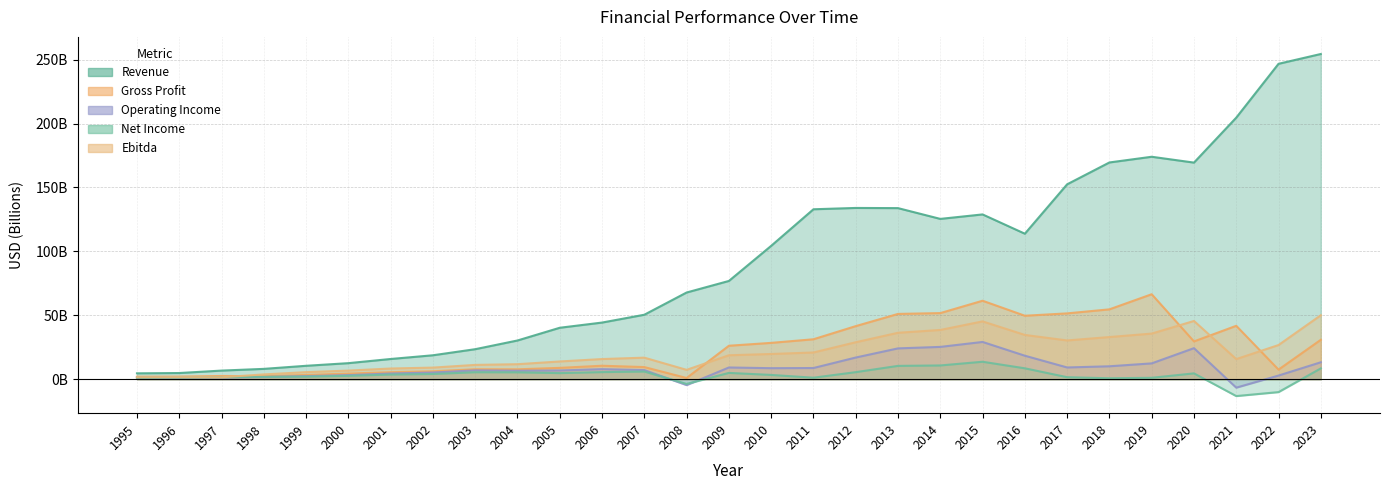

Rank the series at 1996 from highest to lowest value.

Revenue, Gross Profit, Ebitda, Operating Income, Net Income